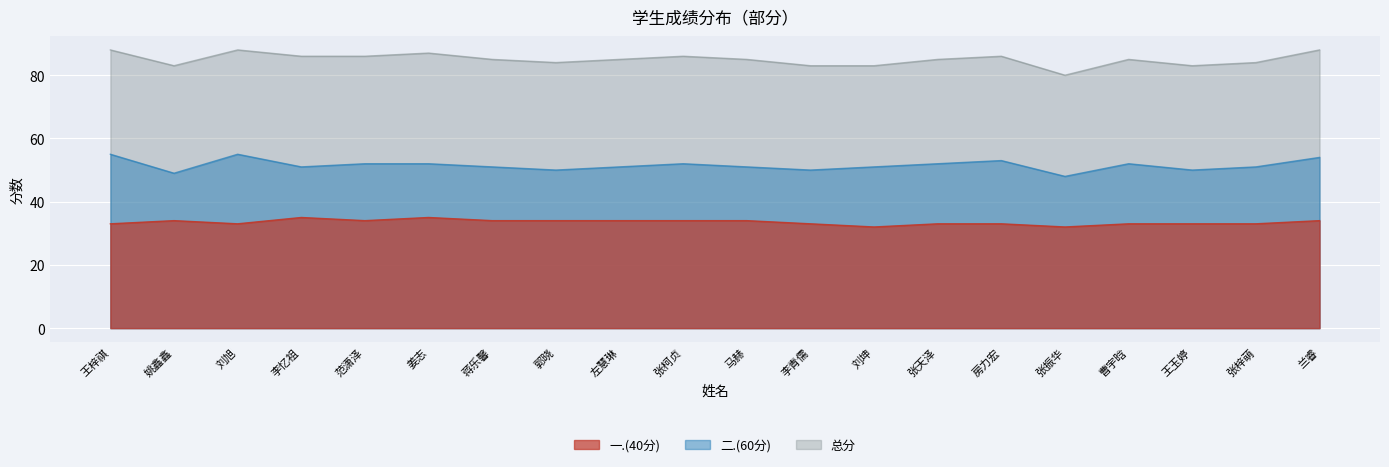

What is the difference between the second highest and minimum values in the 二.(60分) series?

7